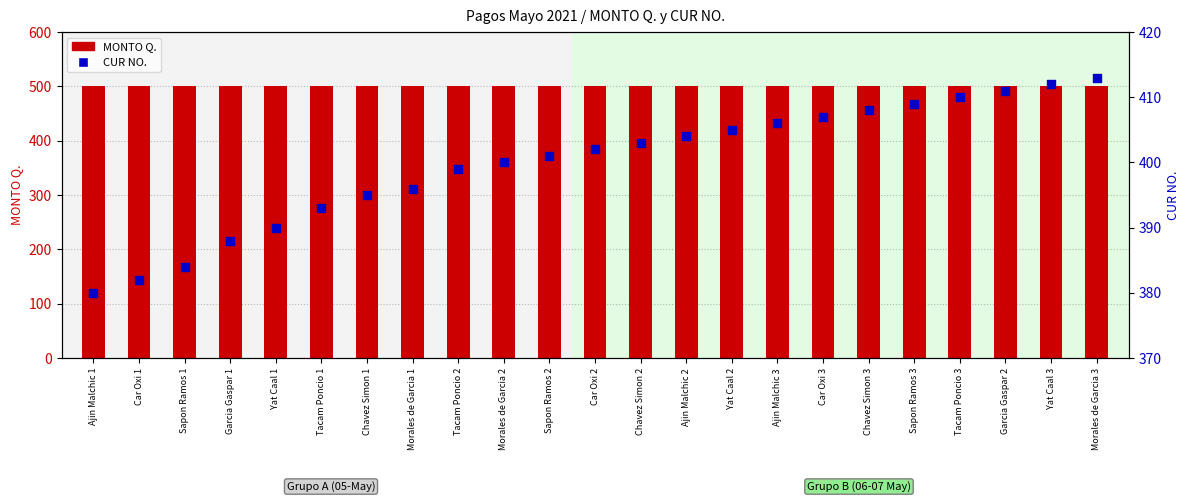

What are all the series names shown in the legend?

MONTO Q., CUR NO.